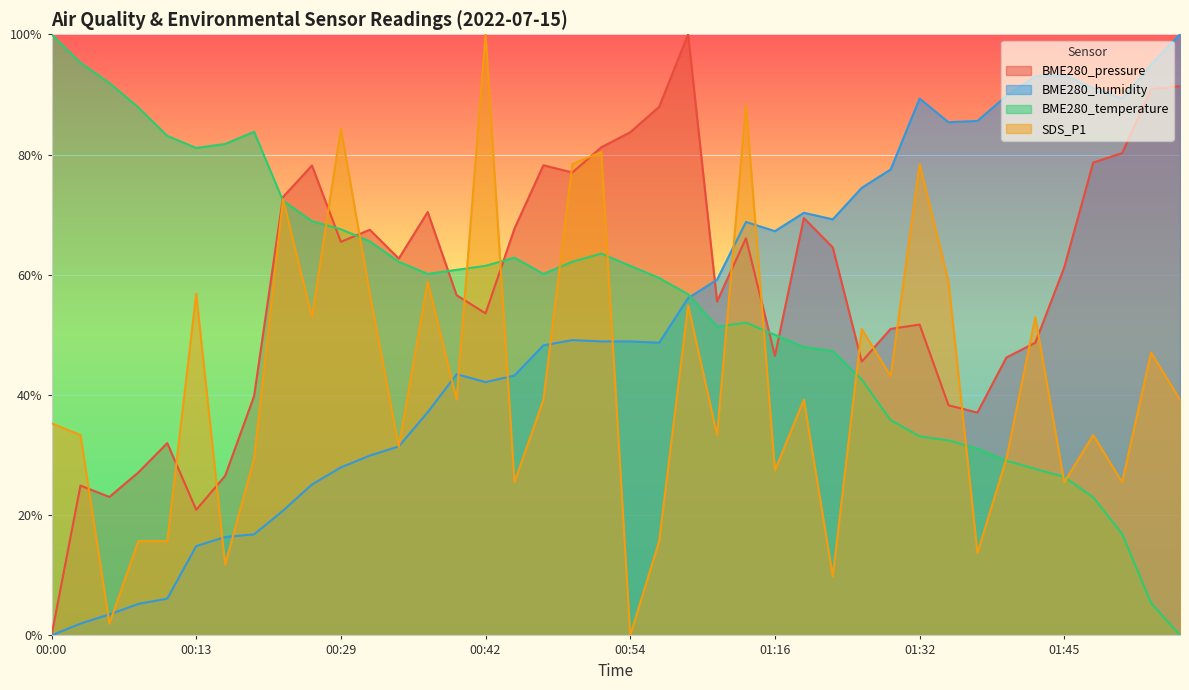

Reading left to right, extract all data points from this chart.

BME280_pressure: 00:00=0.0	00:03=24.9	00:05=23.0	00:08=27.1	00:10=32.0	00:13=20.9	00:15=26.5	00:18=39.8	00:24=72.9	00:27=78.2	00:29=65.5	00:32=67.5	00:34=62.7	00:37=70.4	00:39=56.6	00:42=53.6	00:45=67.7	00:47=78.2	00:49=77.0	00:52=81.2	00:54=83.7	00:57=87.9	01:00=100.0	01:06=55.5	01:13=66.1	01:16=46.5	01:18=69.4	01:20=64.5	01:23=45.5	01:26=51.0	01:32=51.7	01:35=38.3	01:37=37.1	01:40=46.2	01:42=48.7	01:45=61.2	01:47=78.7	01:50=80.2	01:53=90.8	01:55=91.4
BME280_humidity: 00:00=0.0	00:03=2.0	00:05=3.5	00:08=5.2	00:10=6.1	00:13=14.8	00:15=16.4	00:18=16.8	00:24=20.7	00:27=25.1	00:29=27.9	00:32=29.9	00:34=31.4	00:37=37.1	00:39=43.4	00:42=42.1	00:45=43.2	00:47=48.3	00:49=49.1	00:52=48.9	00:54=48.9	00:57=48.7	01:00=56.1	01:06=59.2	01:13=68.8	01:16=67.2	01:18=70.3	01:20=69.2	01:23=74.5	01:26=77.5	01:32=89.3	01:35=85.4	01:37=85.6	01:40=89.7	01:42=93.0	01:45=93.2	01:47=91.0	01:50=89.3	01:53=95.0	01:55=100.0
BME280_temperature: 00:00=100.0	00:03=95.3	00:05=91.9	00:08=87.8	00:10=83.1	00:13=81.1	00:15=81.8	00:18=83.8	00:24=72.3	00:27=68.9	00:29=67.6	00:32=65.5	00:34=62.2	00:37=60.1	00:39=60.8	00:42=61.5	00:45=62.8	00:47=60.1	00:49=62.2	00:52=63.5	00:54=61.5	00:57=59.5	01:00=56.8	01:06=51.4	01:13=52.0	01:16=50.0	01:18=48.0	01:20=47.3	01:23=42.6	01:26=35.8	01:32=33.1	01:35=32.4	01:37=31.1	01:40=29.1	01:42=27.7	01:45=26.4	01:47=23.0	01:50=16.9	01:53=5.4	01:55=0.0
SDS_P1: 00:00=35.3	00:03=33.3	00:05=2.0	00:08=15.7	00:10=15.7	00:13=56.9	00:15=11.8	00:18=29.4	00:24=72.5	00:27=52.9	00:29=84.3	00:32=56.9	00:34=31.4	00:37=58.8	00:39=39.2	00:42=100.0	00:45=25.5	00:47=39.2	00:49=78.4	00:52=80.4	00:54=0.0	00:57=15.7	01:00=54.9	01:06=33.3	01:13=88.2	01:16=27.5	01:18=39.2	01:20=9.8	01:23=51.0	01:26=43.1	01:32=78.4	01:35=58.8	01:37=13.7	01:40=29.4	01:42=52.9	01:45=25.5	01:47=33.3	01:50=25.5	01:53=47.1	01:55=39.2